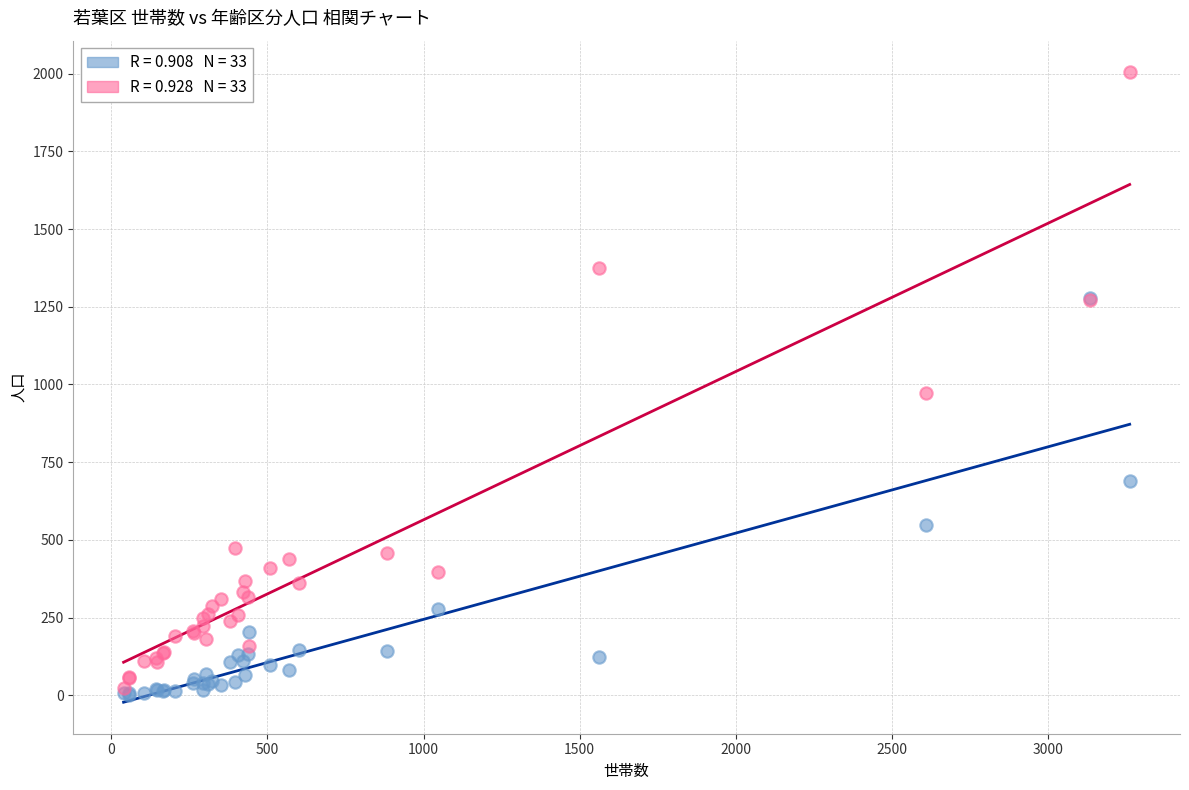

Across all series, what Y value is closest to 1003?

972